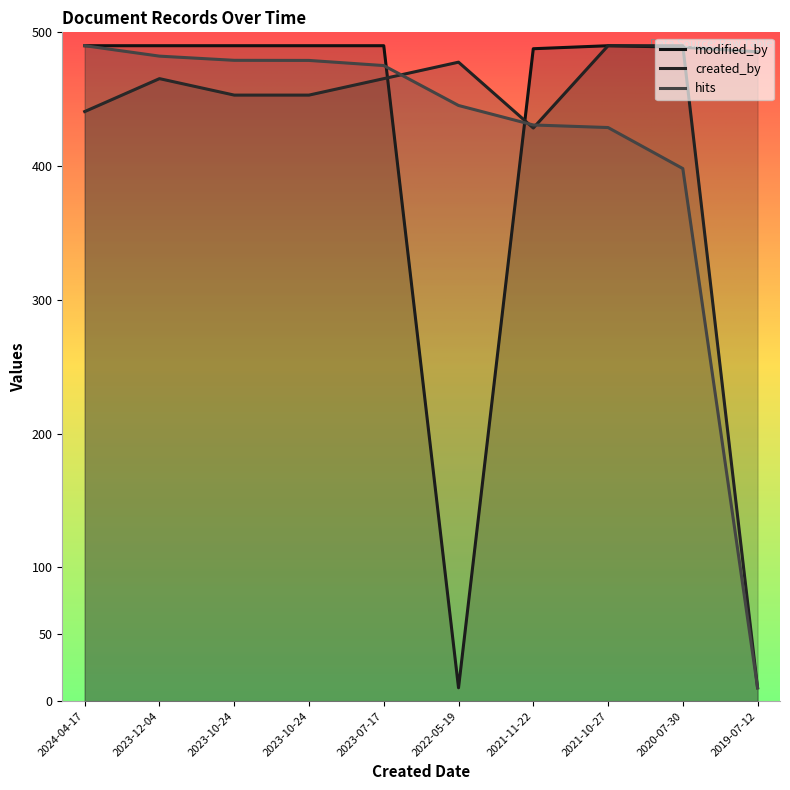

What is the value of the hits point at the 3rd from the left?

479.1